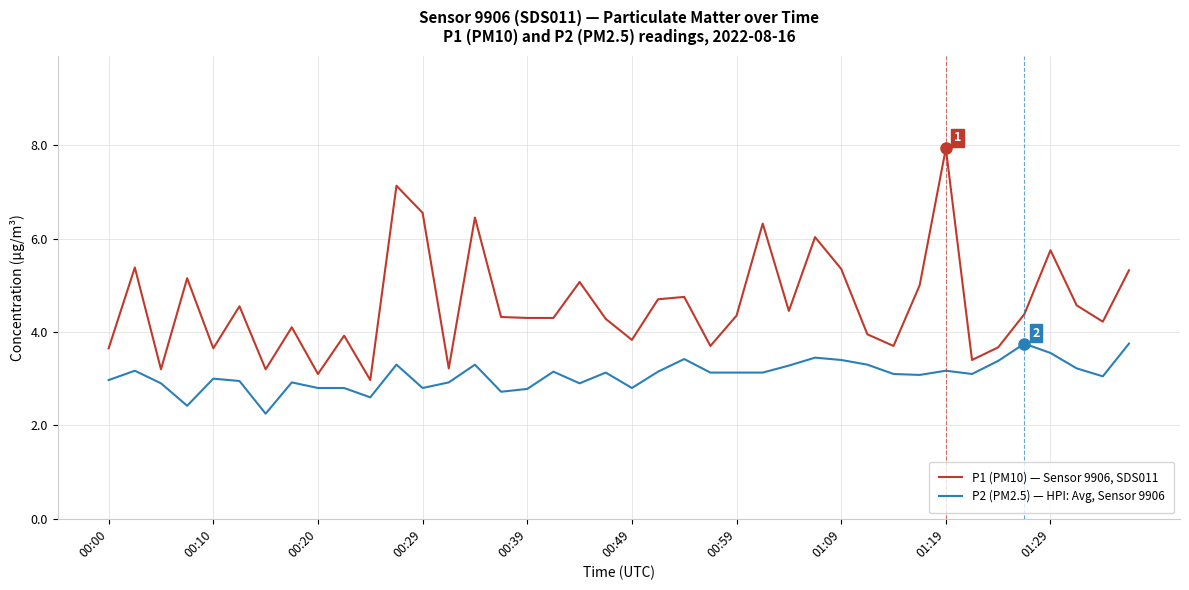

True or false: P1 (PM10) — Sensor 9906, SDS011 and P2 (PM2.5) — HPI: Avg, Sensor 9906 intersect in this chart.

False